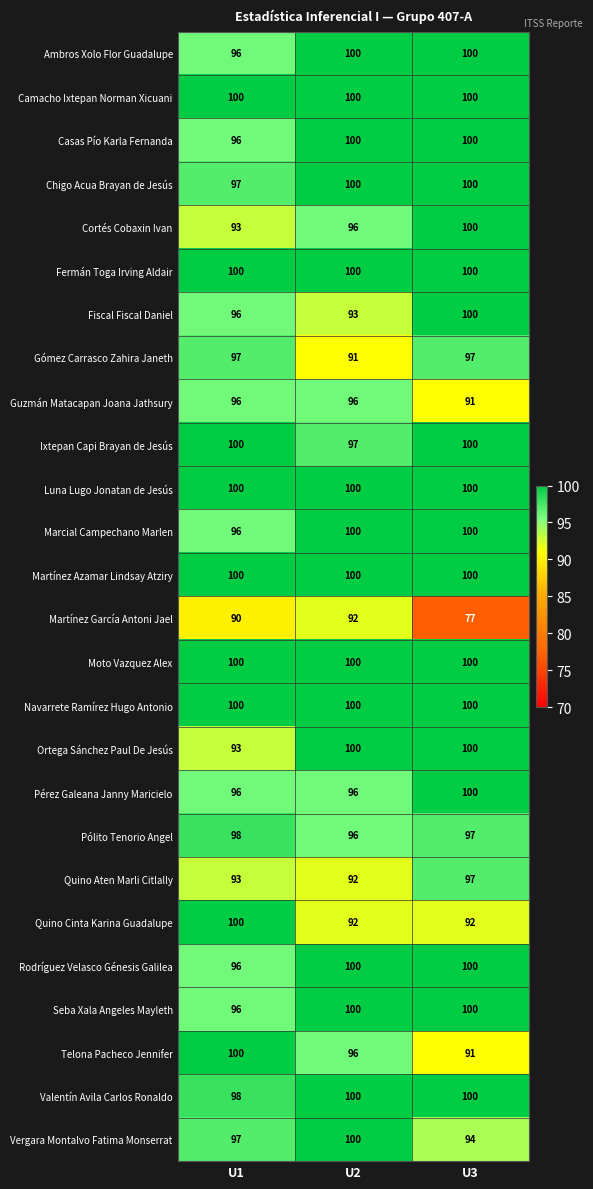

At how many categories does at least one series exceed 79?

3